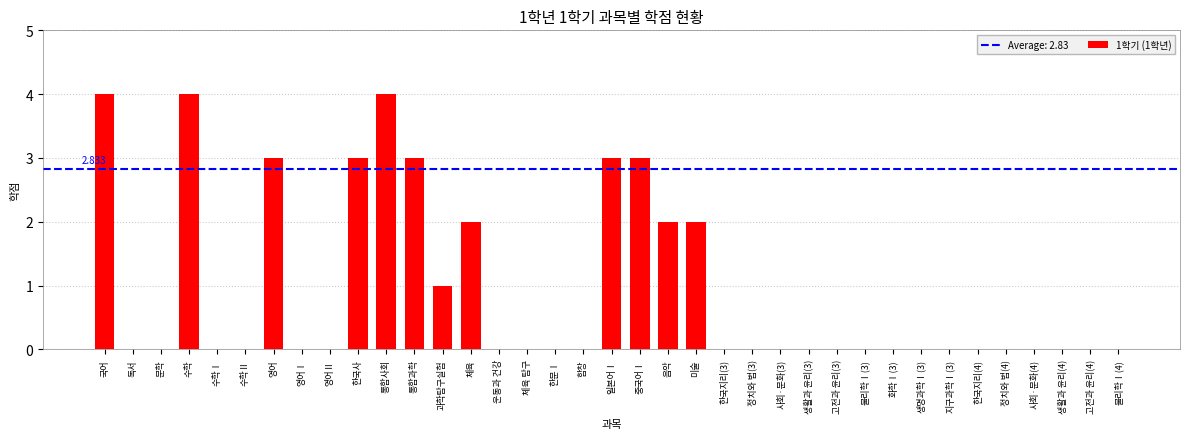

Between 한국사 and 정치와 법(4), which is larger?

한국사